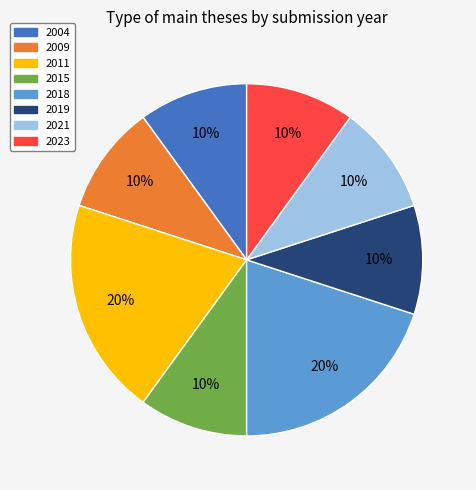

What is the ratio of the value at 2009 to the value at 2004?

1.0